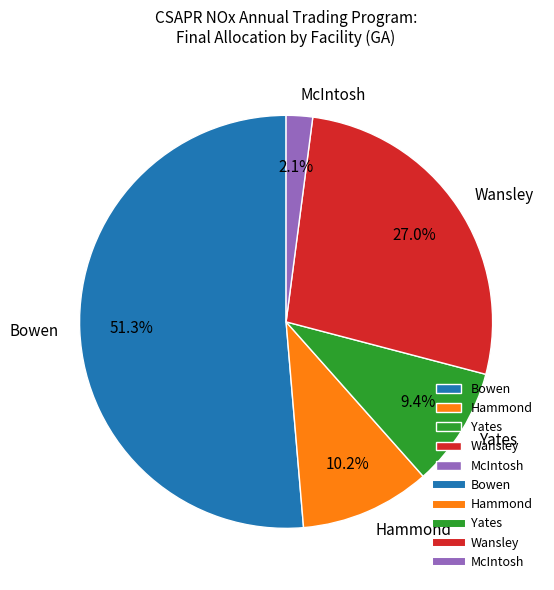

Rank the categories by value from lowest to highest.

McIntosh, Yates, Hammond, Wansley, Bowen